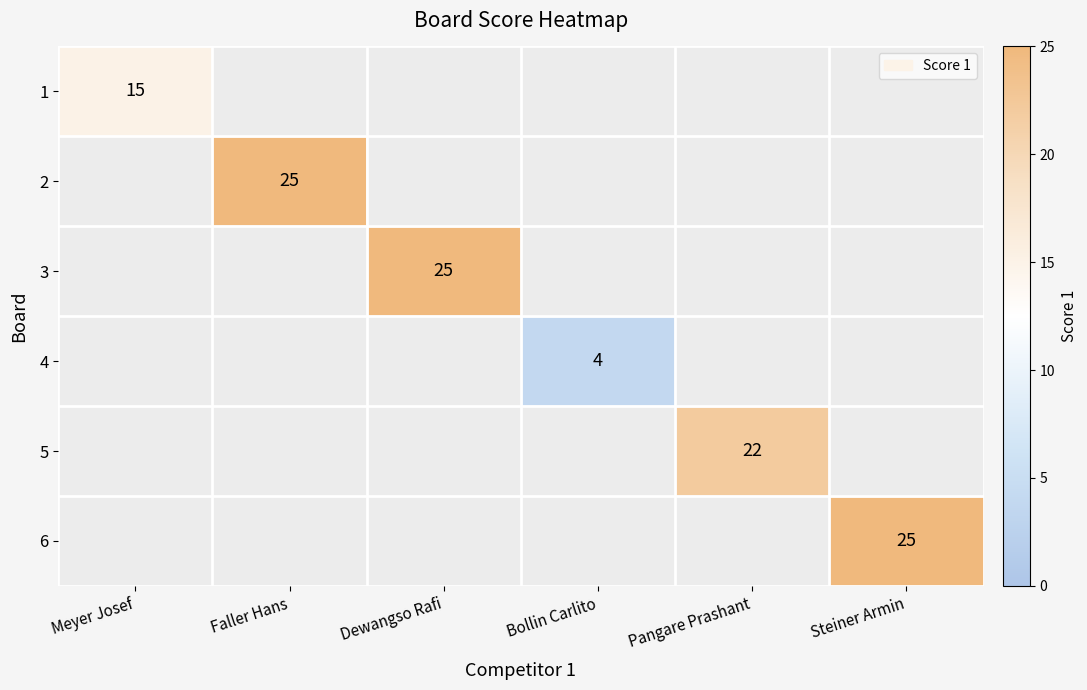

The 2 series shows 25 at Faller Hans. True or false?

True